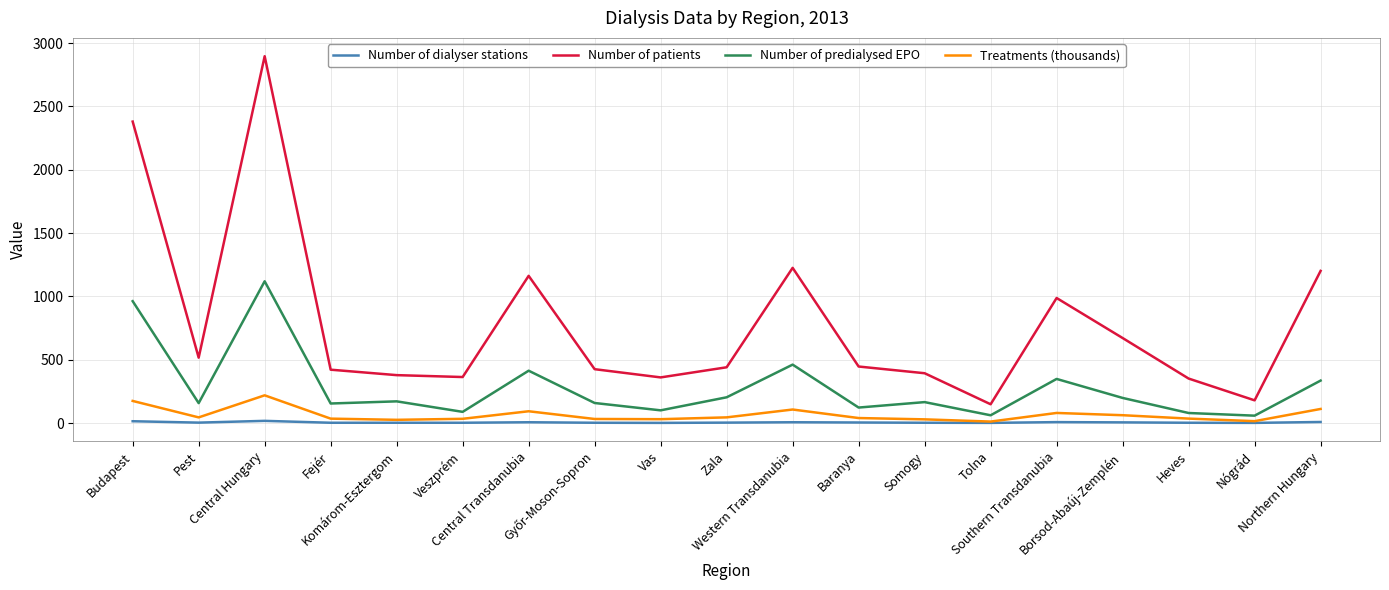

Rank the series by their maximum value, from highest to lowest.

Number of patients, Number of predialysed EPO, Treatments (thousands), Number of dialyser stations